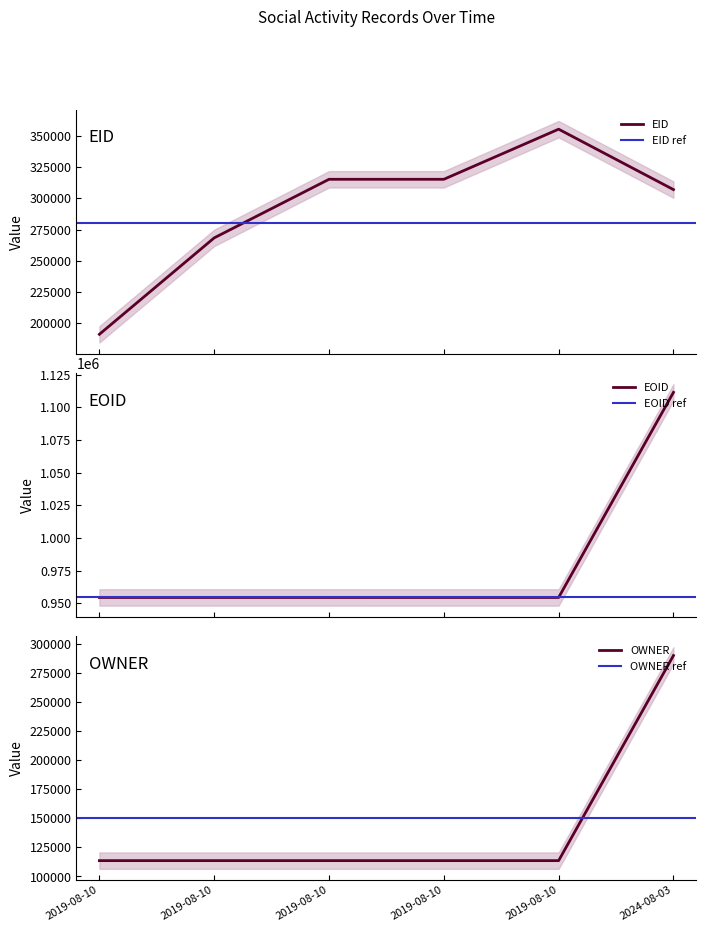

What is the minimum value for EID?

191043